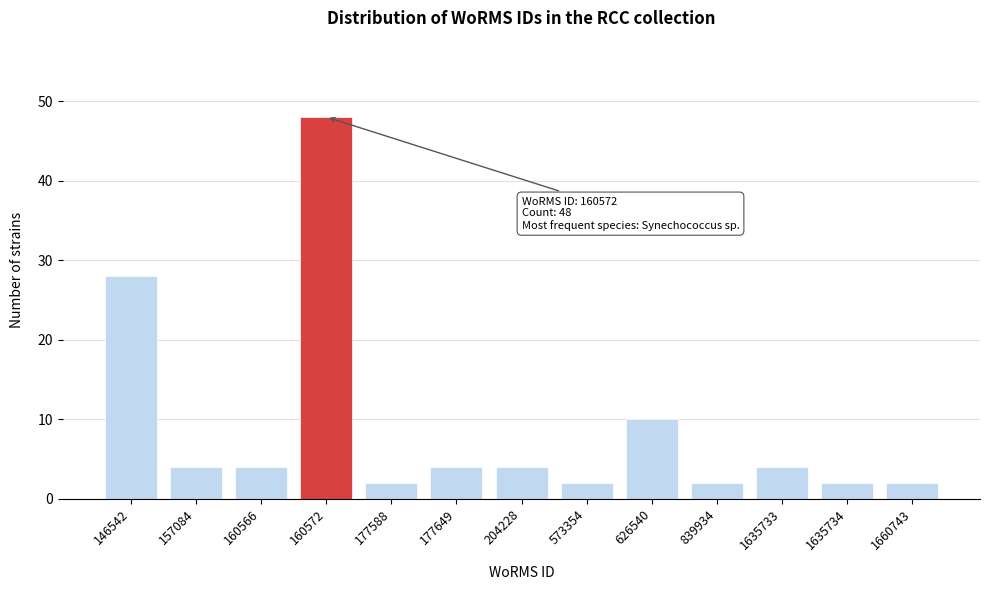

Reading right to left, transcribe all the data shown in this chart.

1660743=2	1635734=2	1635733=4	839934=2	626540=10	573354=2	204228=4	177649=4	177588=2	160572=48	160566=4	157084=4	146542=28